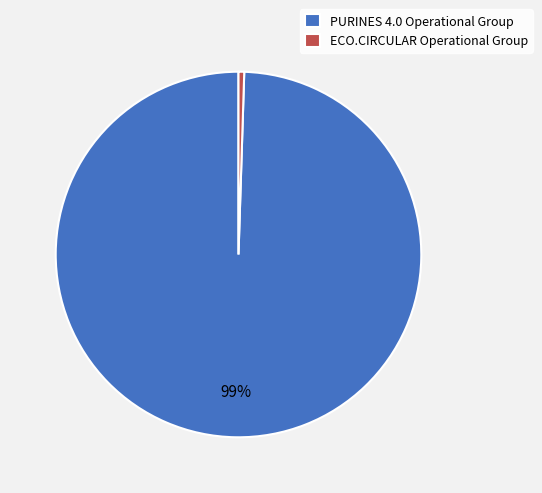

To the nearest percent, what portion does PURINES 4.0 Operational Group represent?

99%